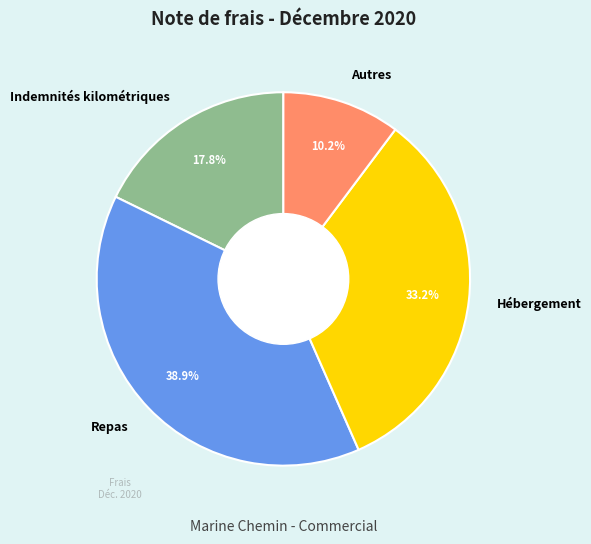

To the nearest percent, what is the difference between the Hébergement and Repas slice percentages?

6%